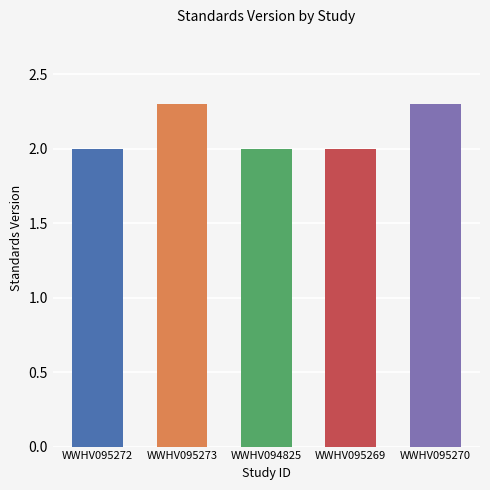

What is the smallest value displayed?

2.0